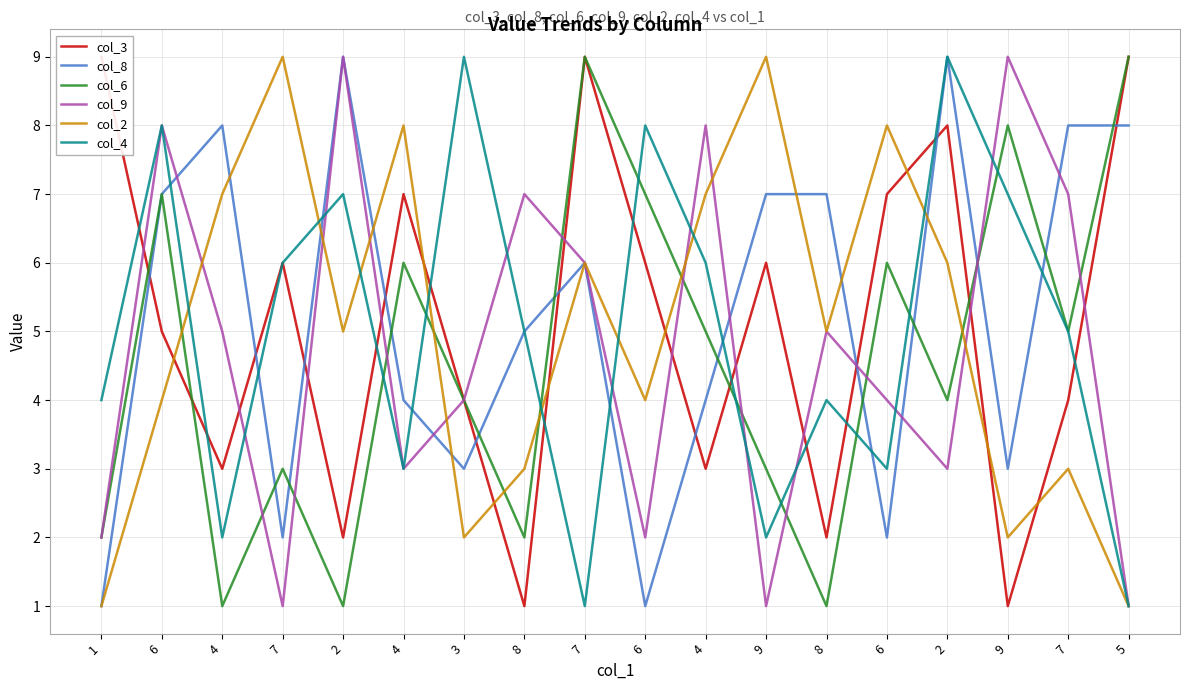

How many times do col_3 and col_8 cross each other?

10